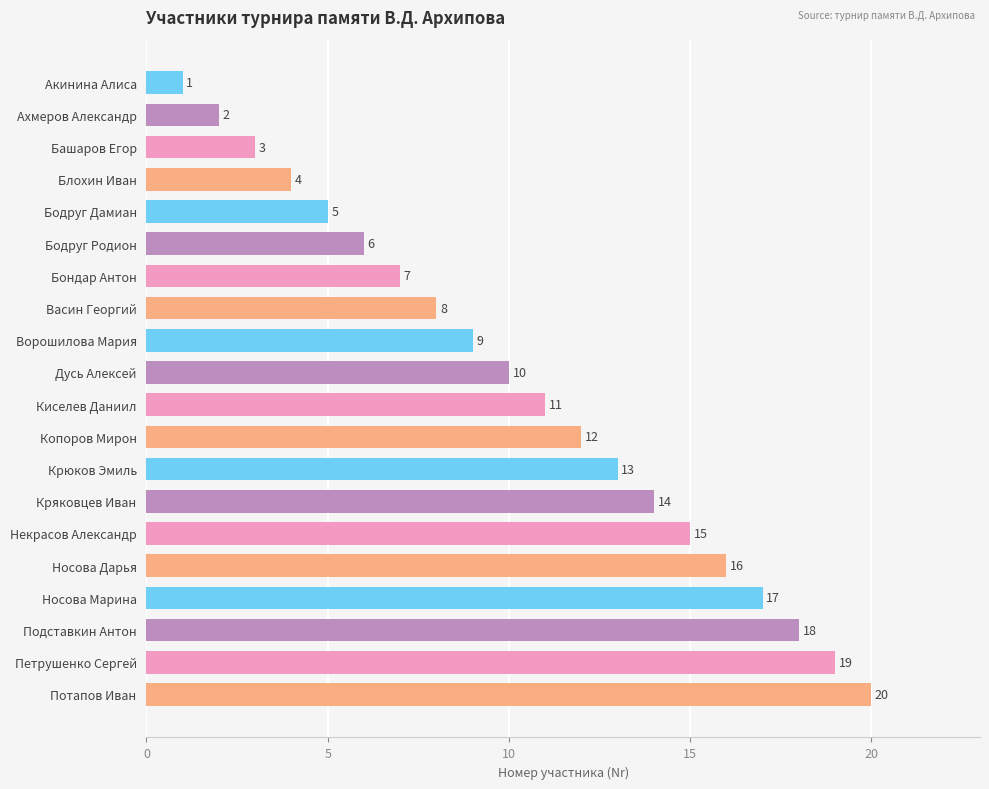

How many categories are shown in the chart?

20